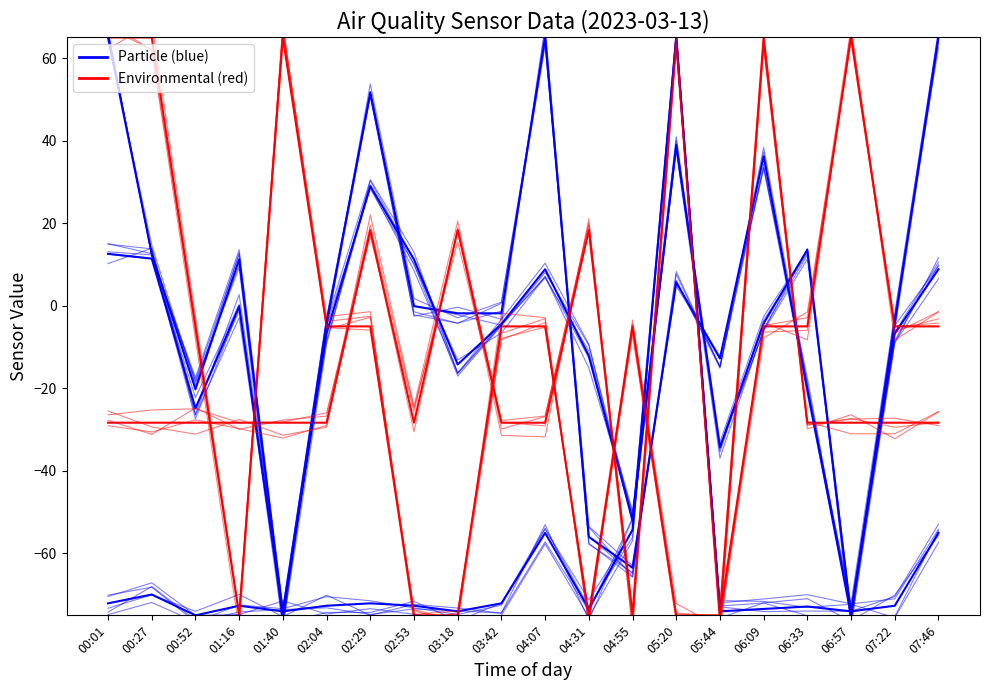

In Temp, how many points are higher than both neighbors (excluding endpoints)?

3